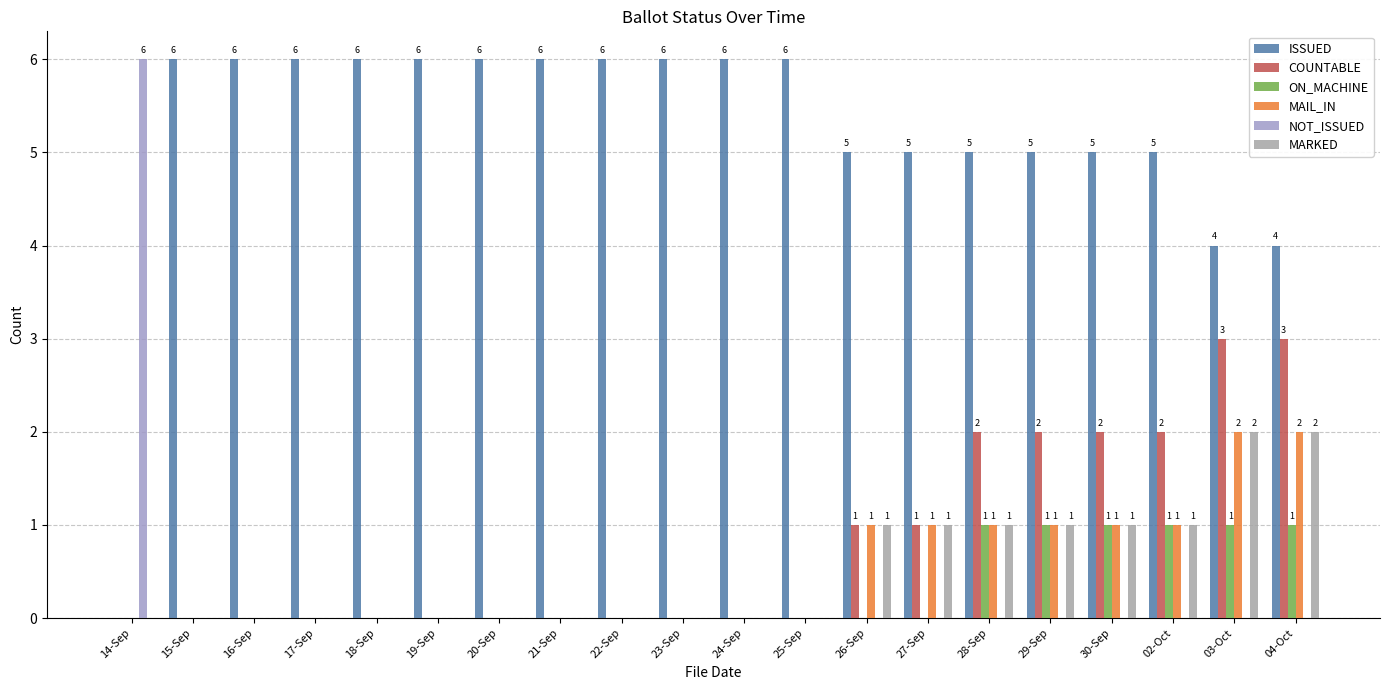

What is the spread (max minus min) of values at 29-Sep?

5